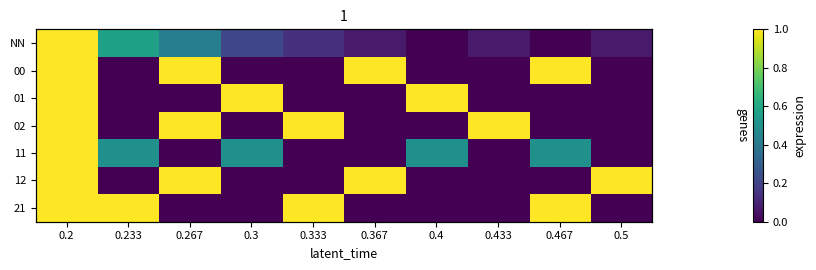

What is the difference between the maximum and minimum values in the NN series?

1.0